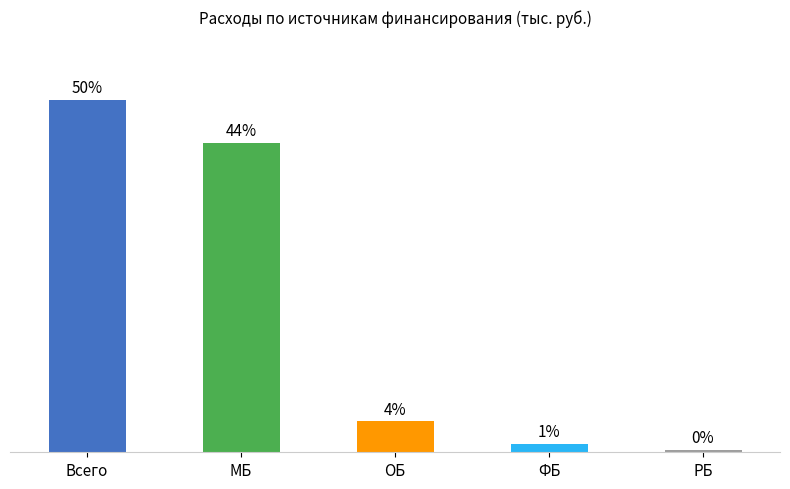

The chart shows a value of 14.7 at МБ. True or false?

False